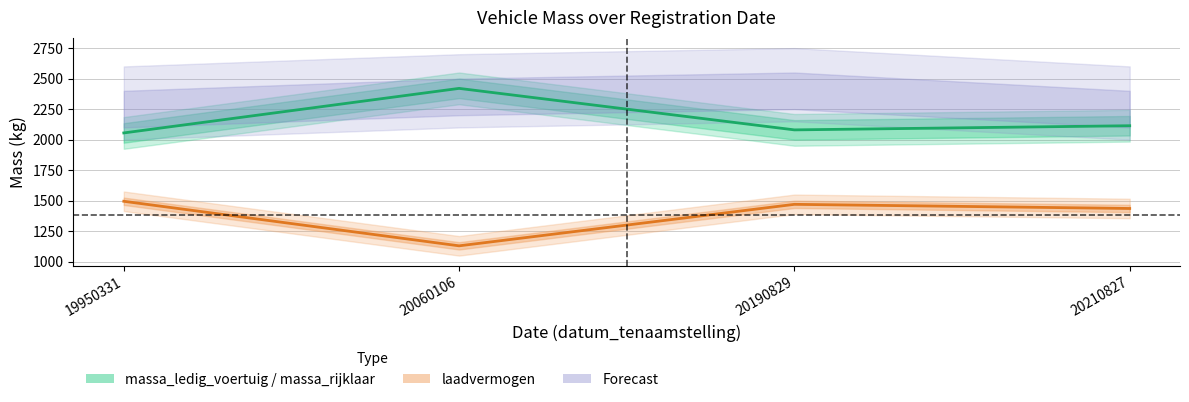

What is the minimum value shown in the chart?

1130